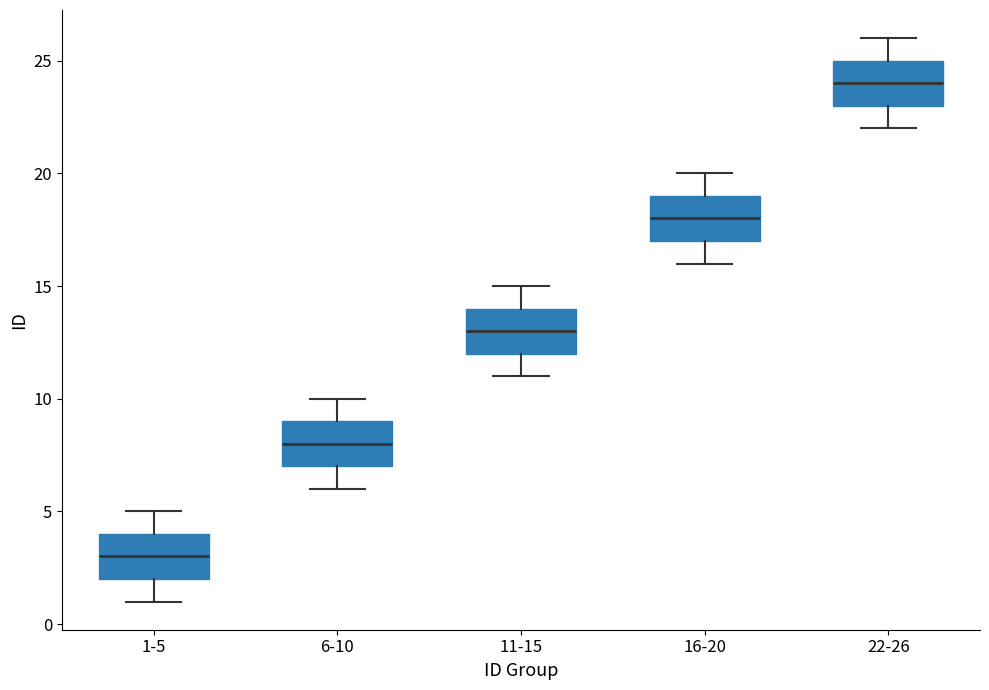

Where does the lower whisker of the box for 1-5 end on the y-axis? The values are not printed on the chart, so give them approximately, as read against the axis.

1